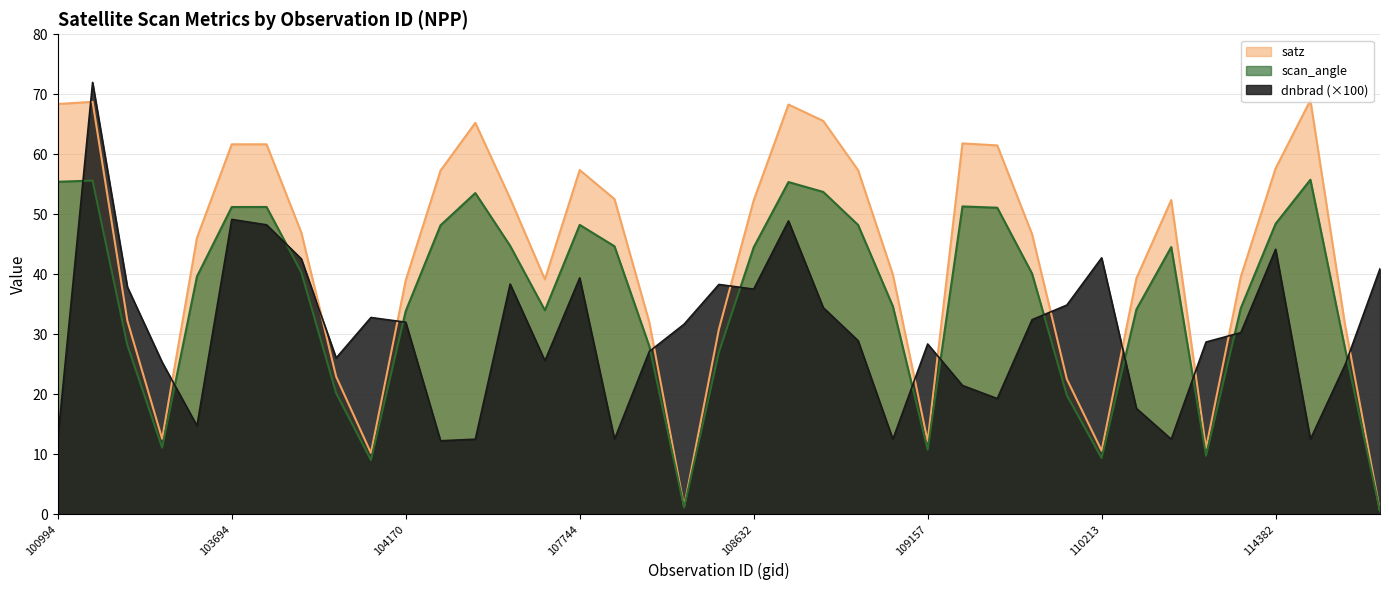

How many lines are shown in the chart?

3